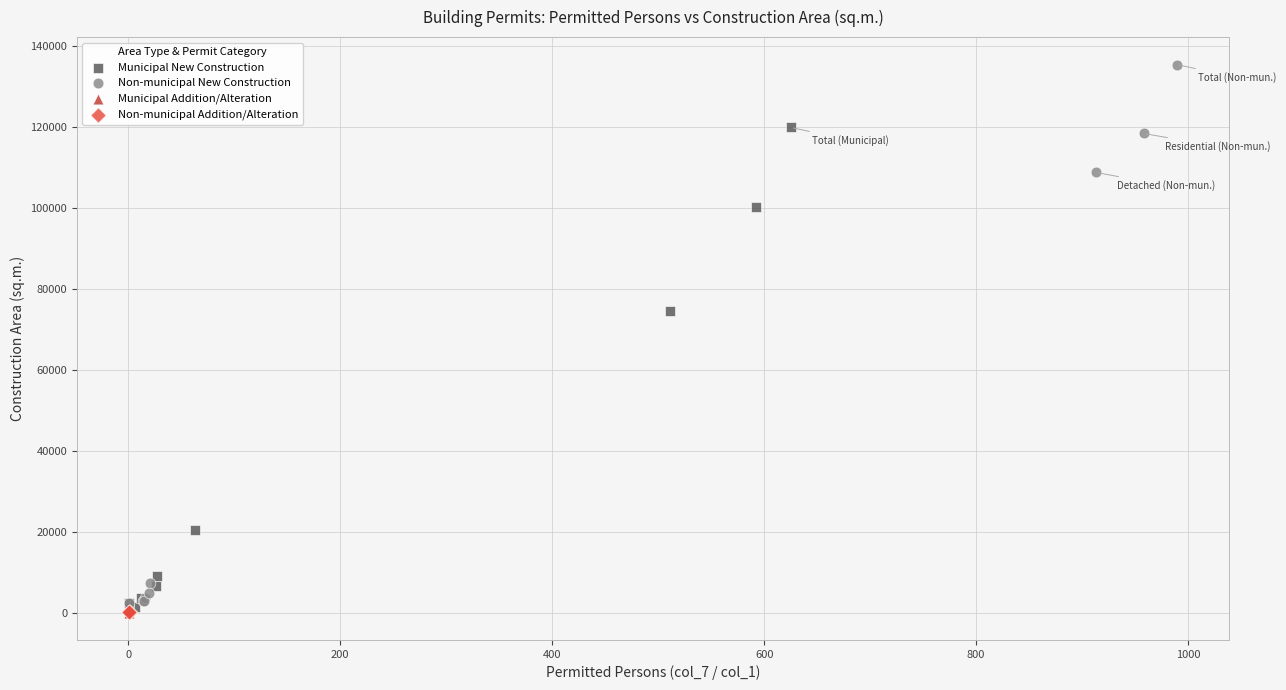

Which series reaches the maximum Y coordinate?

Non-municipal New Construction